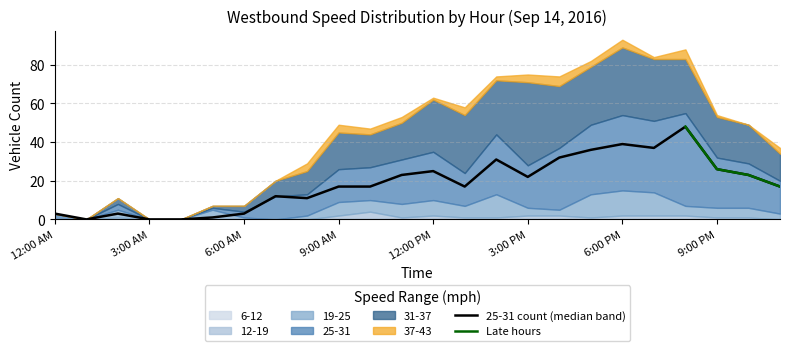

The value of 25-31 at 4:00 PM is 32. True or false?

True